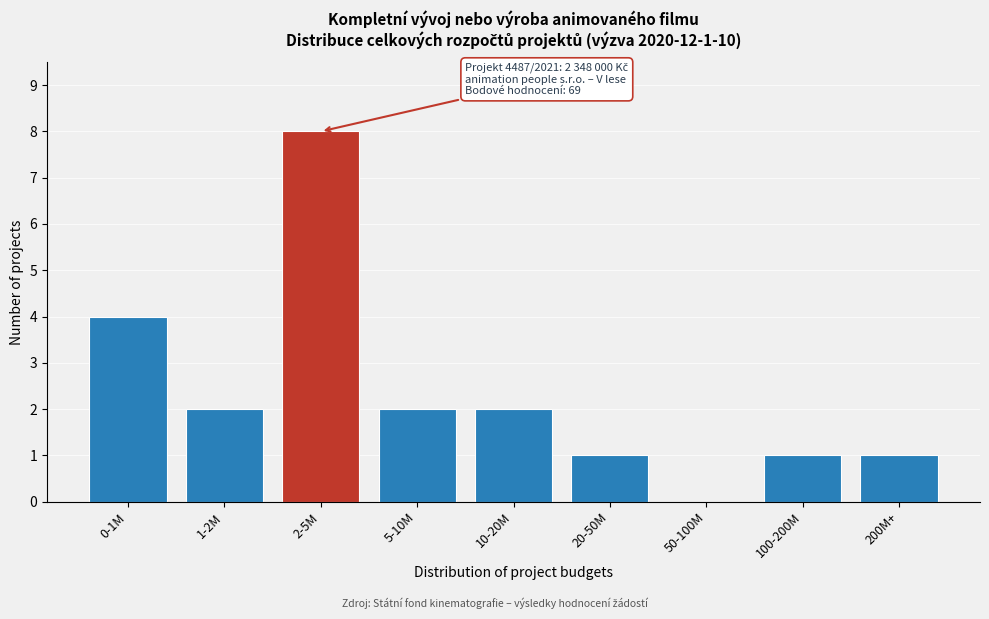

Reading left to right, what are all the values shown in this chart?

0-1M=4	1-2M=2	2-5M=8	5-10M=2	10-20M=2	20-50M=1	50-100M=0	100-200M=1	200M+=1